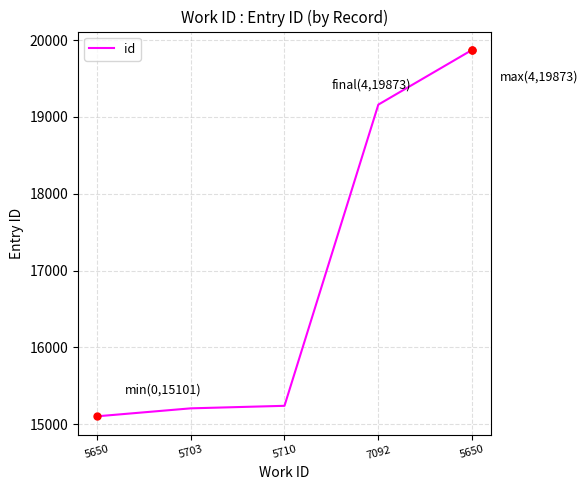

Count the number of categories in the chart.

5